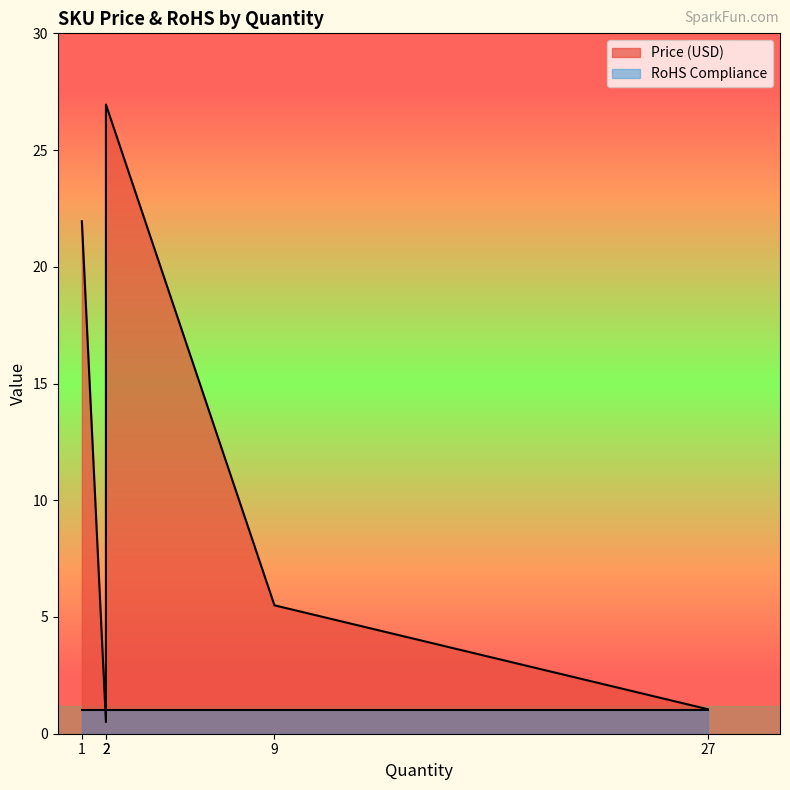

How many values in the Price (USD) series exceed 5?

3